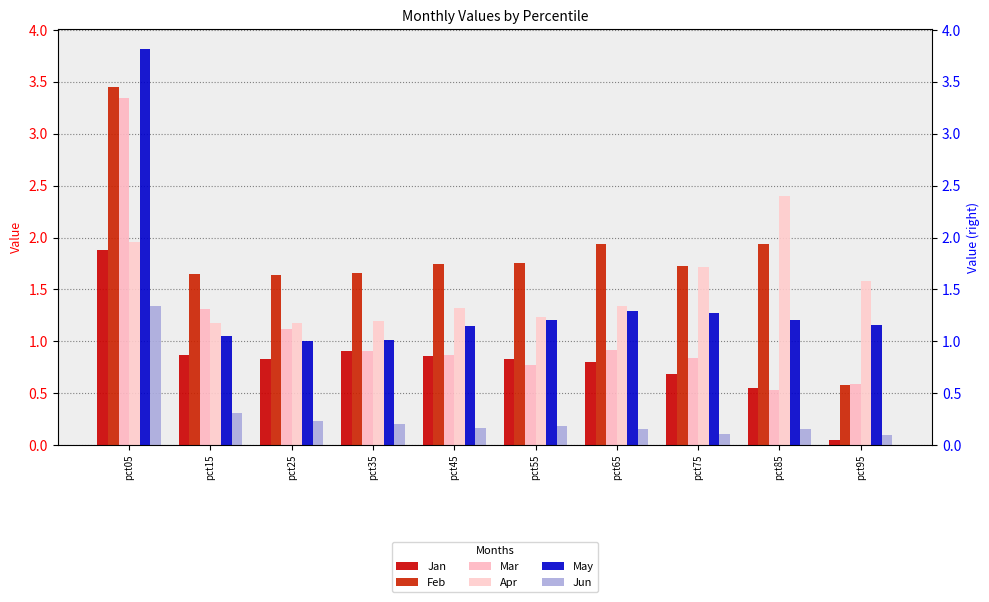

What is the approximate value of Jan at pct75?

0.7